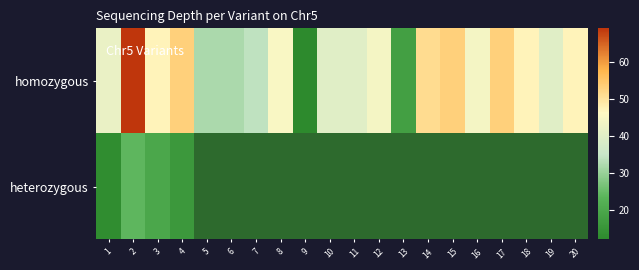

List the labels in order of homozygous value, smallest first.

9, 13, 5, 6, 7, 10, 11, 19, 1, 12, 16, 8, 3, 18, 20, 14, 4, 15, 17, 2